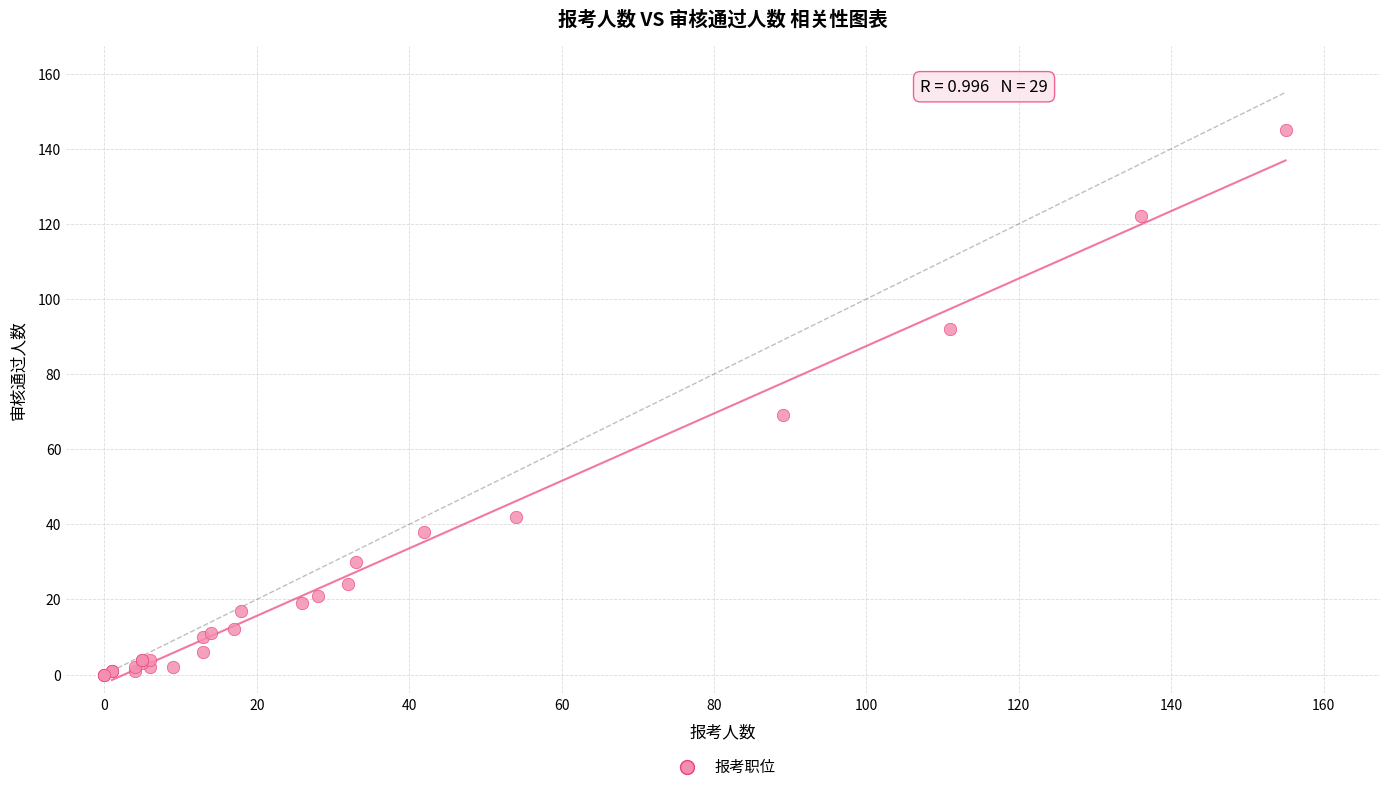

What Y value in the scatter plot is closest to 72?

69